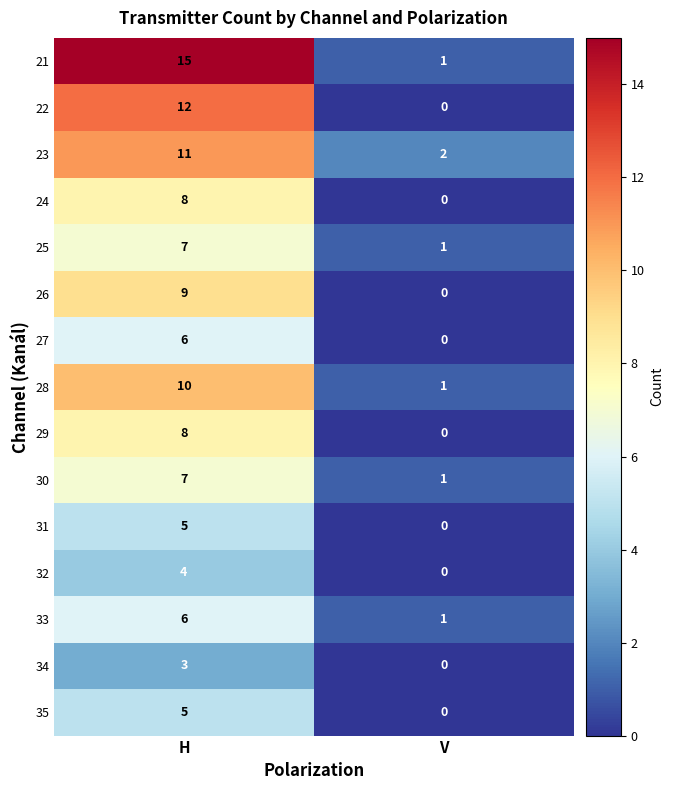

Reading left to right, what are all the values shown in this chart?

21: H=15	V=1
22: H=12	V=0
23: H=11	V=2
24: H=8	V=0
25: H=7	V=1
26: H=9	V=0
27: H=6	V=0
28: H=10	V=1
29: H=8	V=0
30: H=7	V=1
31: H=5	V=0
32: H=4	V=0
33: H=6	V=1
34: H=3	V=0
35: H=5	V=0